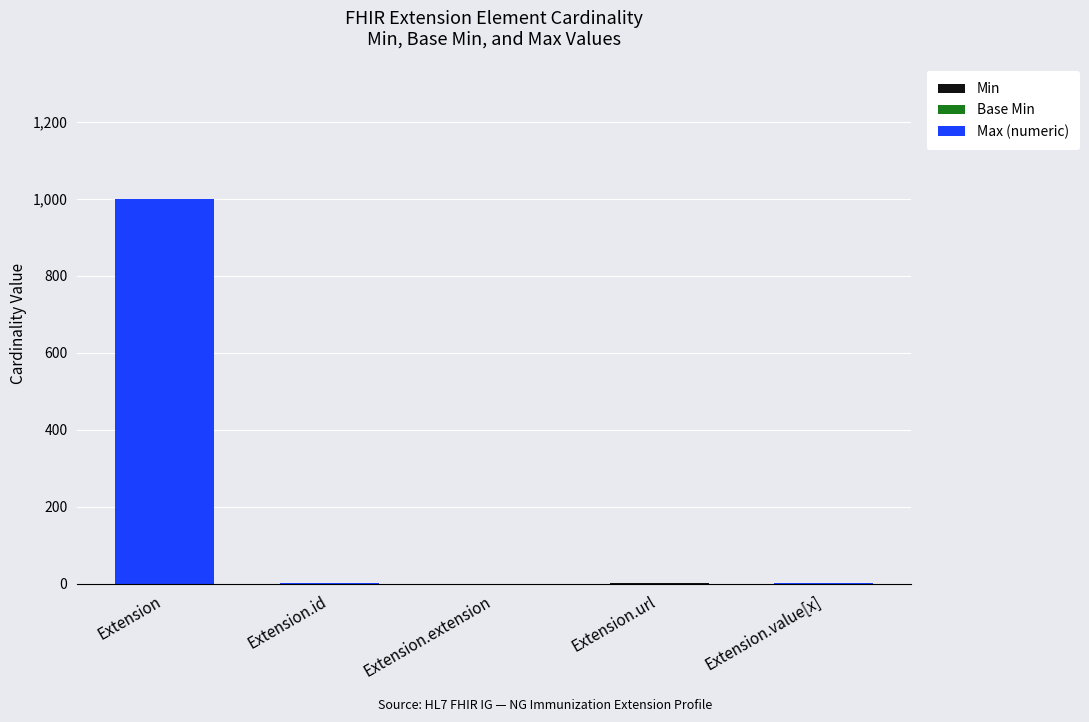

At which category is the sum across all series the highest?

Extension